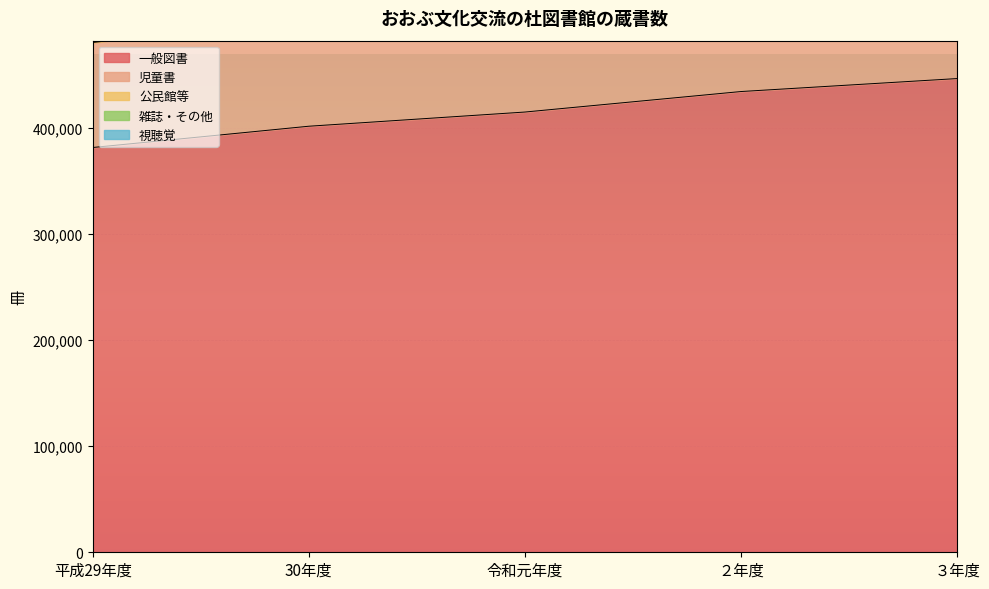

True or false: 一般図書 has more than 2 points higher than both neighbors.

False